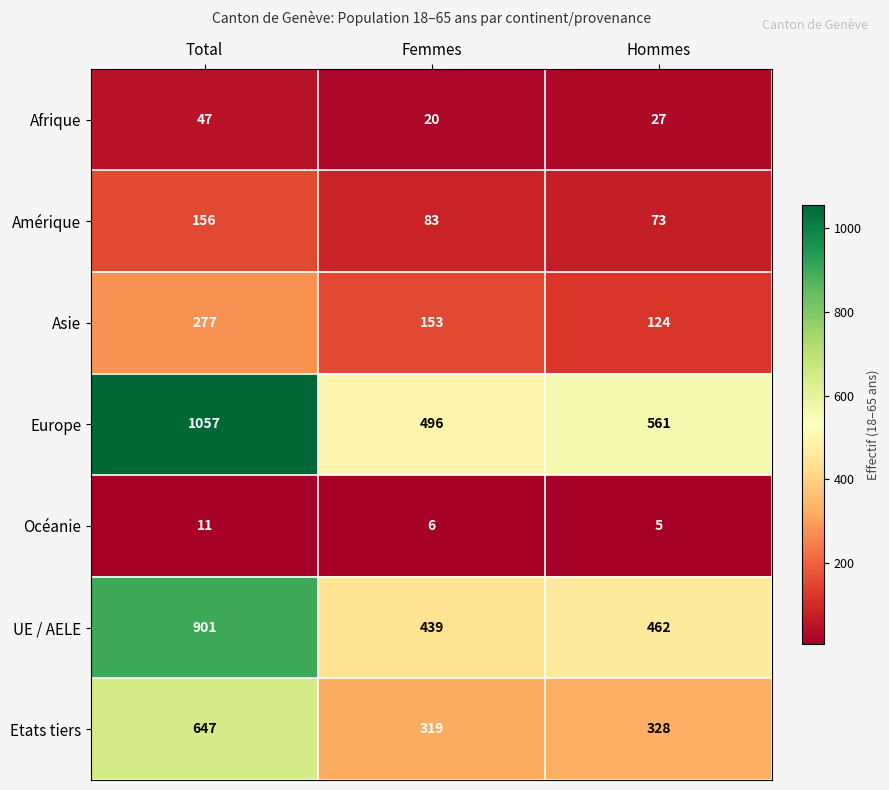

At which label does Etats tiers first exceed 328?

Total